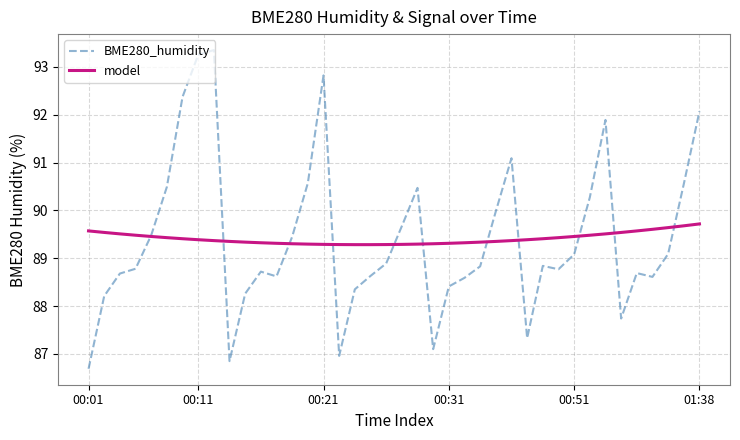

What is the lowest value of the model series?

89.3